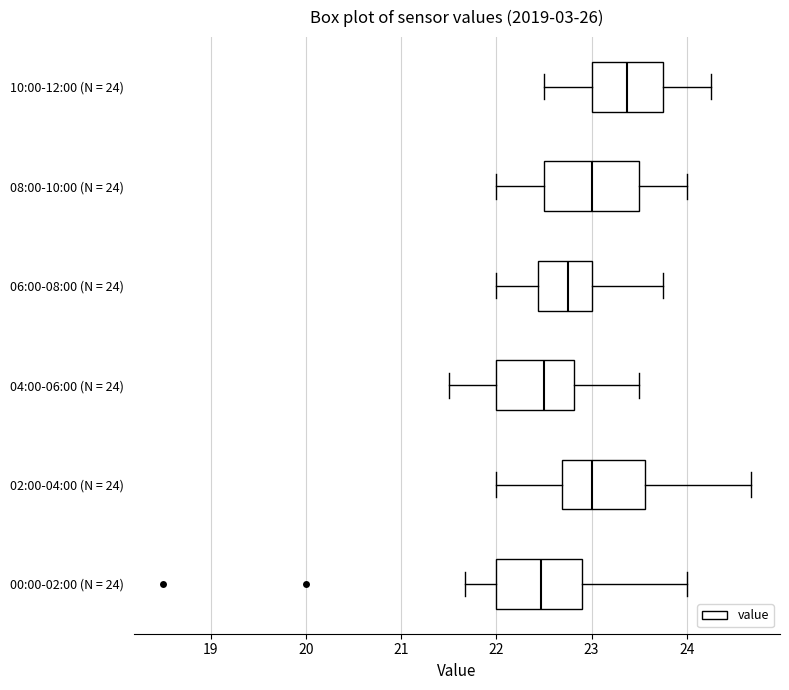

Which box has the furthest to the right median line?

10:00-12:00 (N = 24)